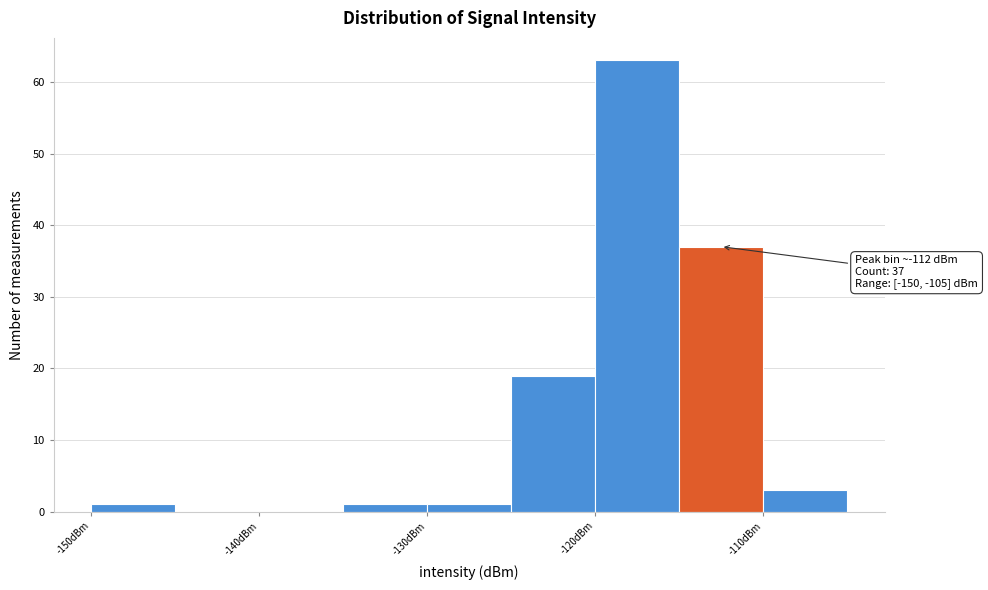

Which range on the x-axis has the tallest bar?

-120 to -115